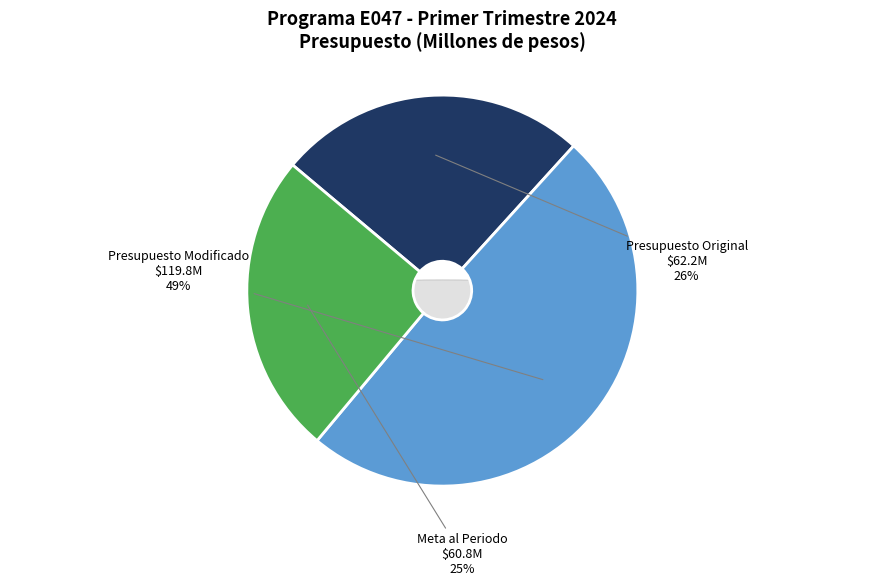

Which category has the biggest portion of the pie?

Presupuesto Modificado